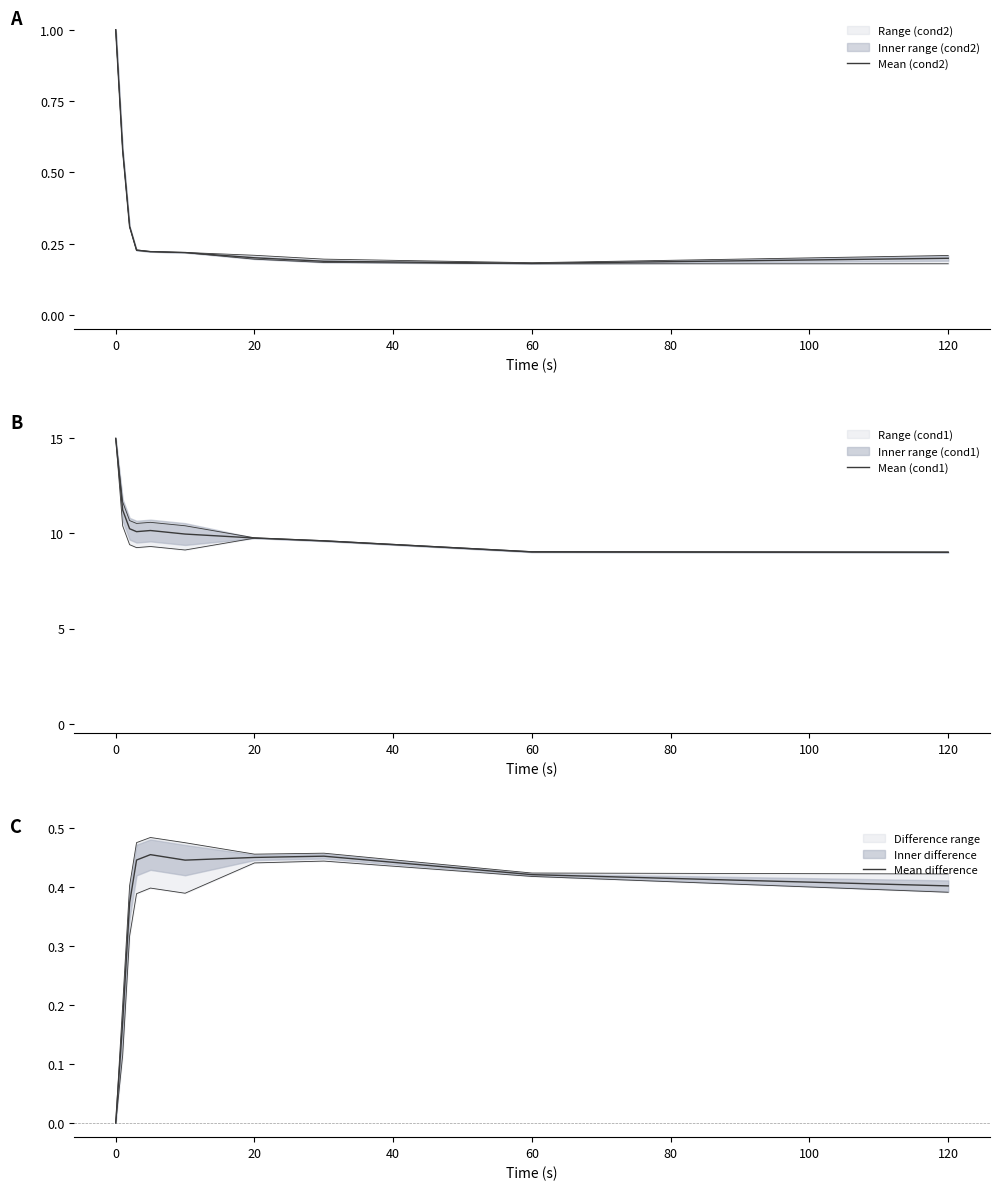

Count the number of categories in the chart.

10